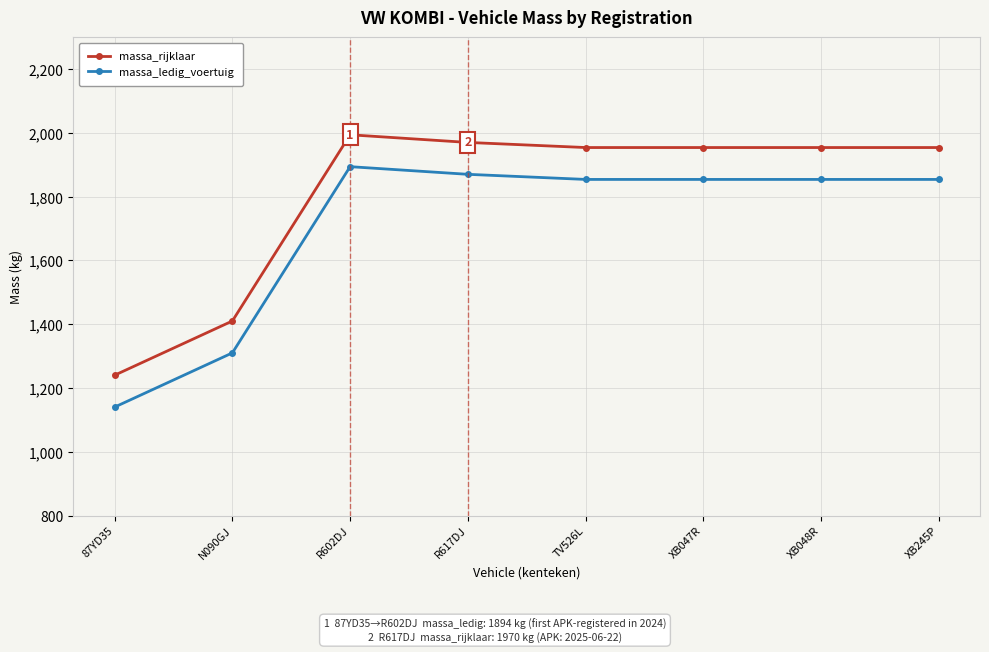

How many data points in massa_ledig_voertuig are less than 1854?

2